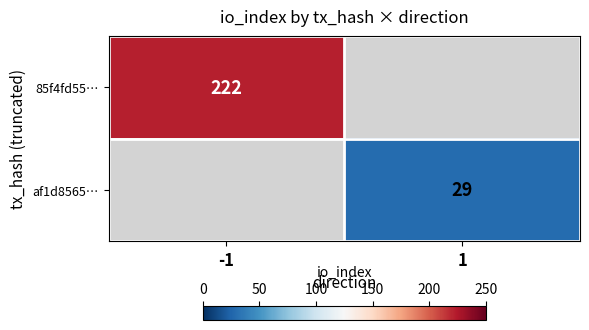

Between 1 and -1, which is larger?

-1